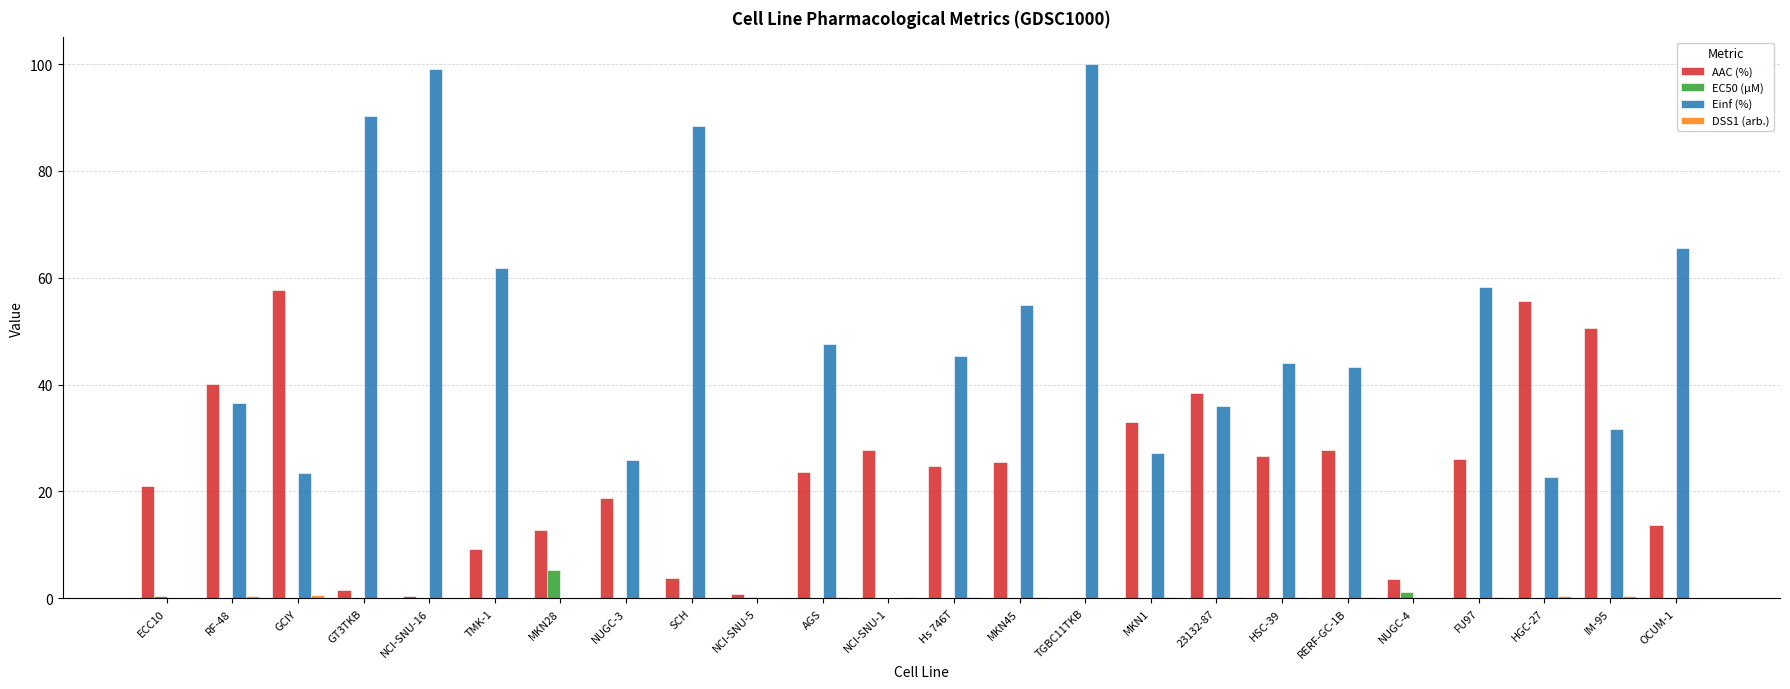

Which series changed the most between NCI-SNU-16 and NUGC-3?

Einf (%)